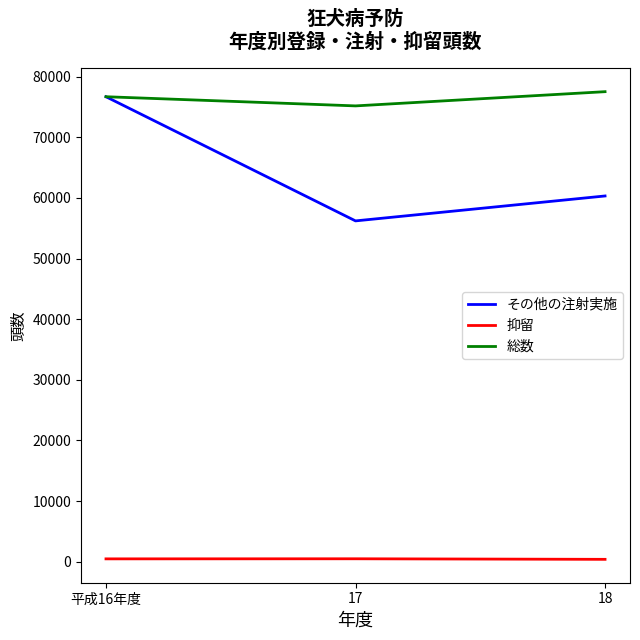

Between 平成16年度 and 17, which series saw the biggest shift?

その他の注射実施